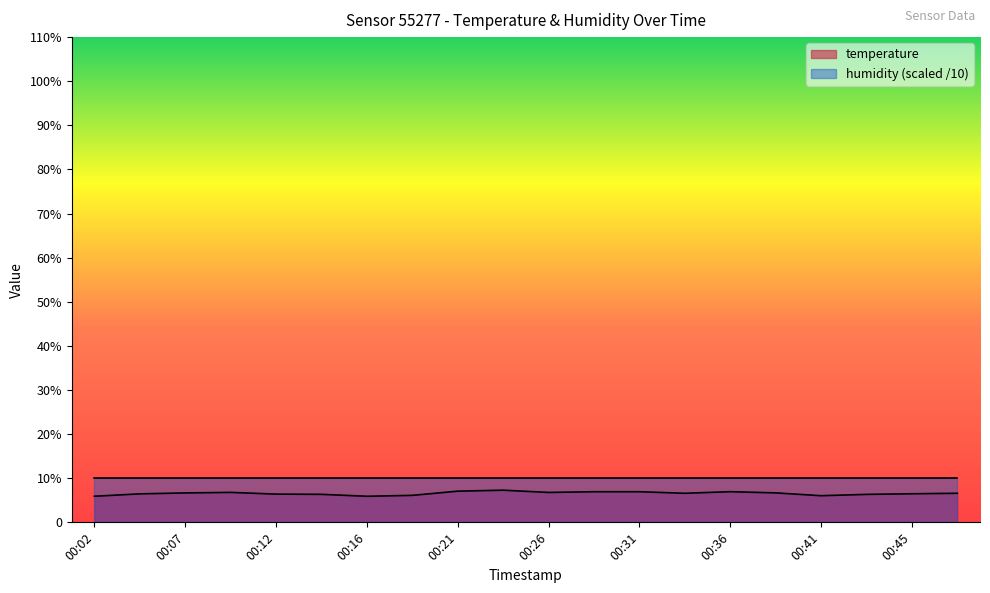

The chart shows a value of 7.3 at 00:24. True or false?

True